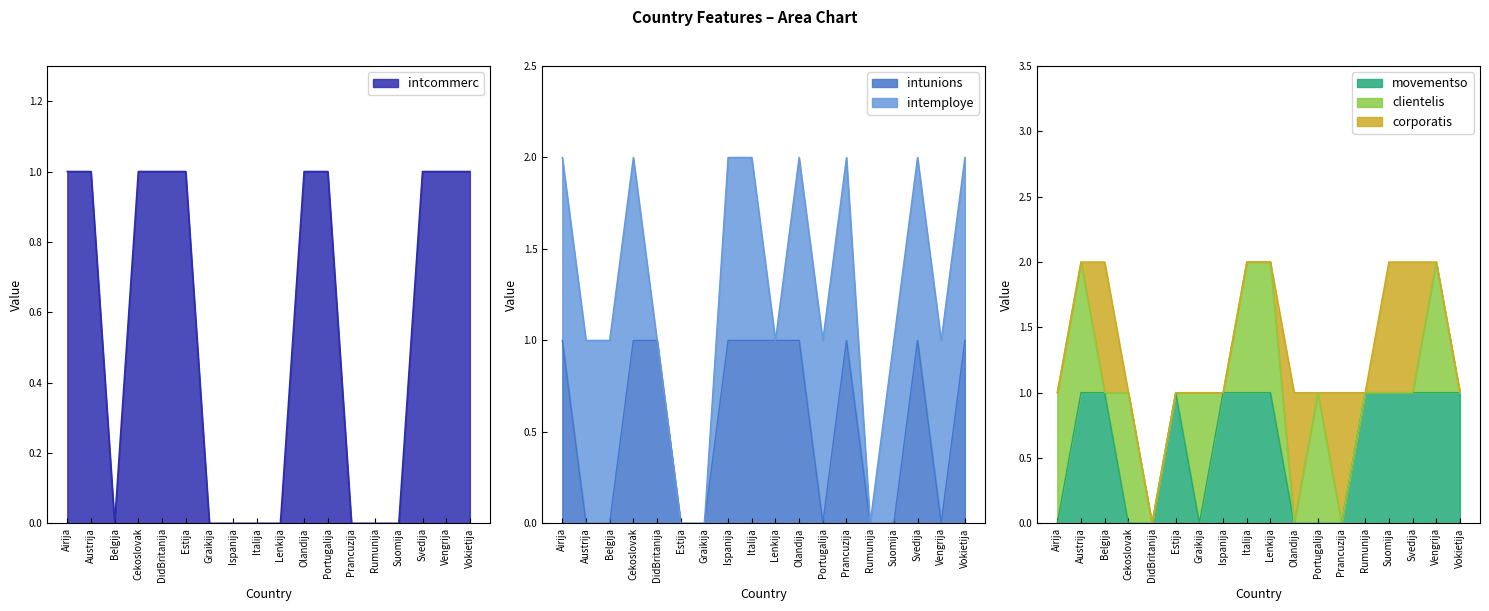

Which series has the largest range (max minus min)?

intcommerc